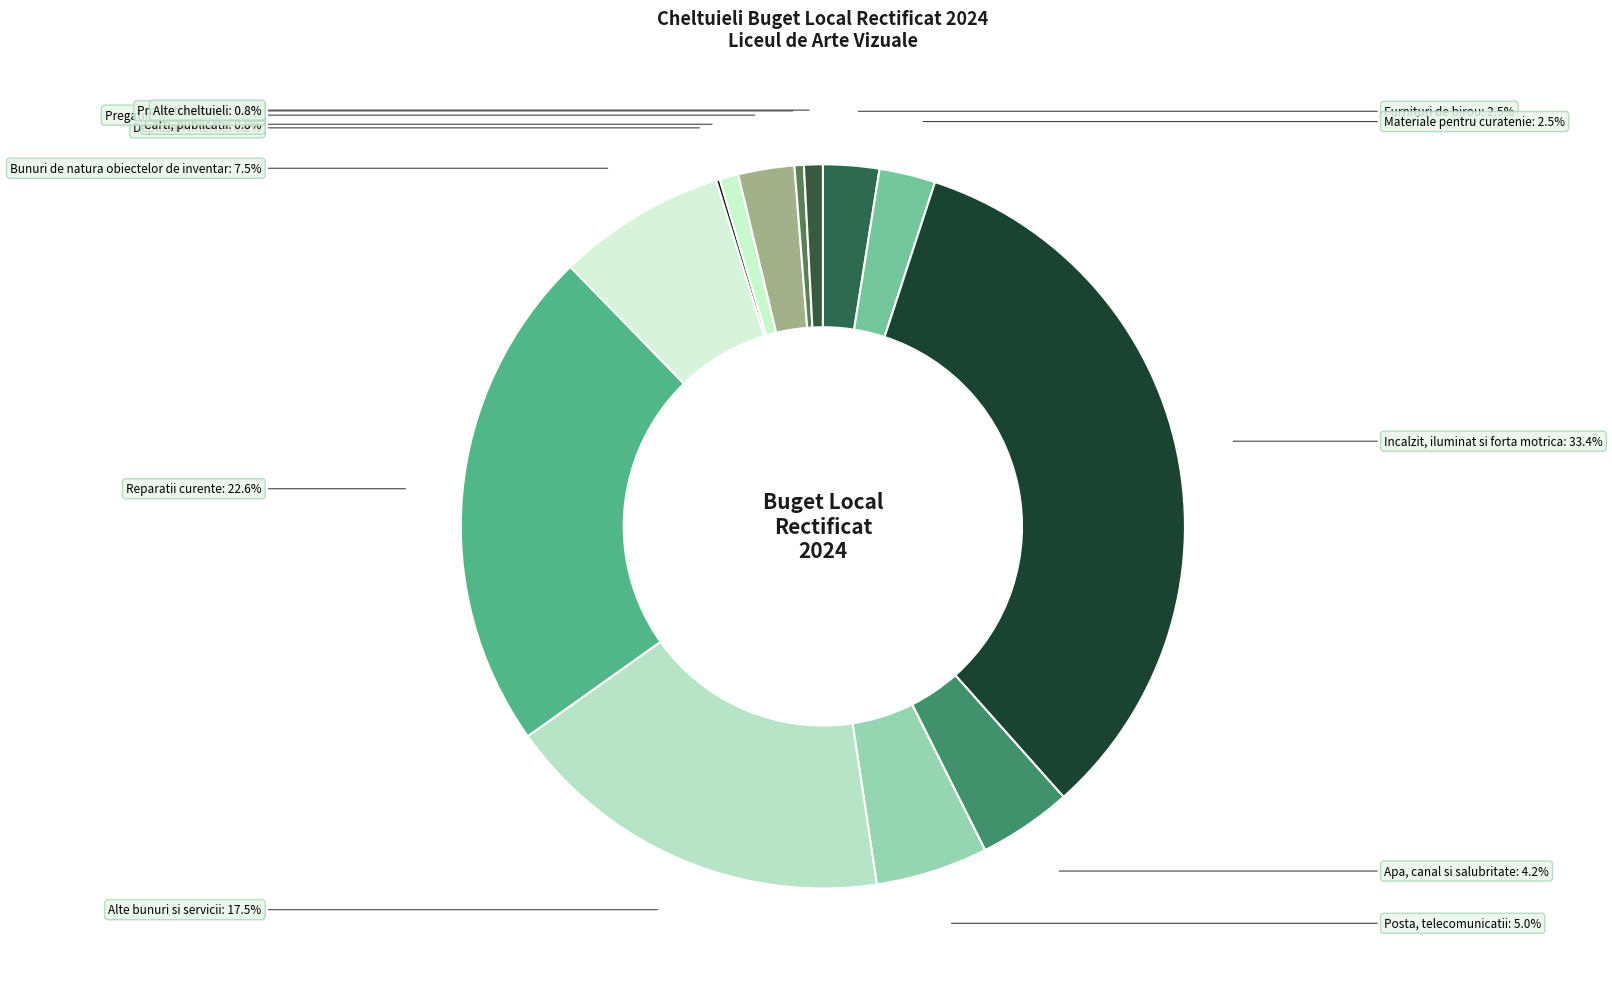

Does Posta, telecomunicatii account for over 50% of the chart?

No